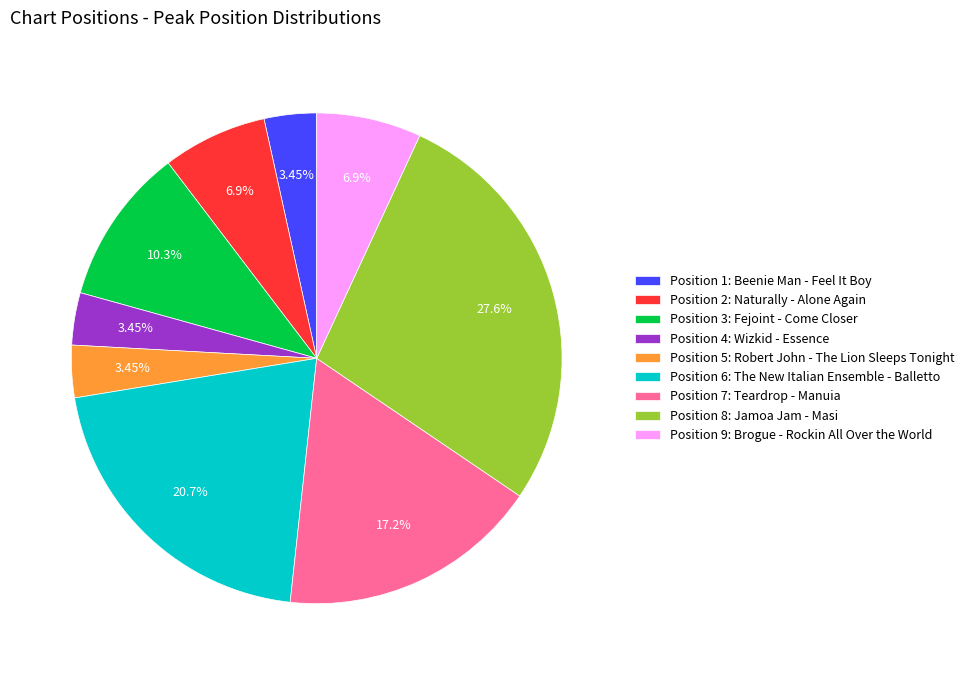

What is the ratio of the value at Position 2: Naturally - Alone Again to the value at Position 7: Teardrop - Manuia?

0.4